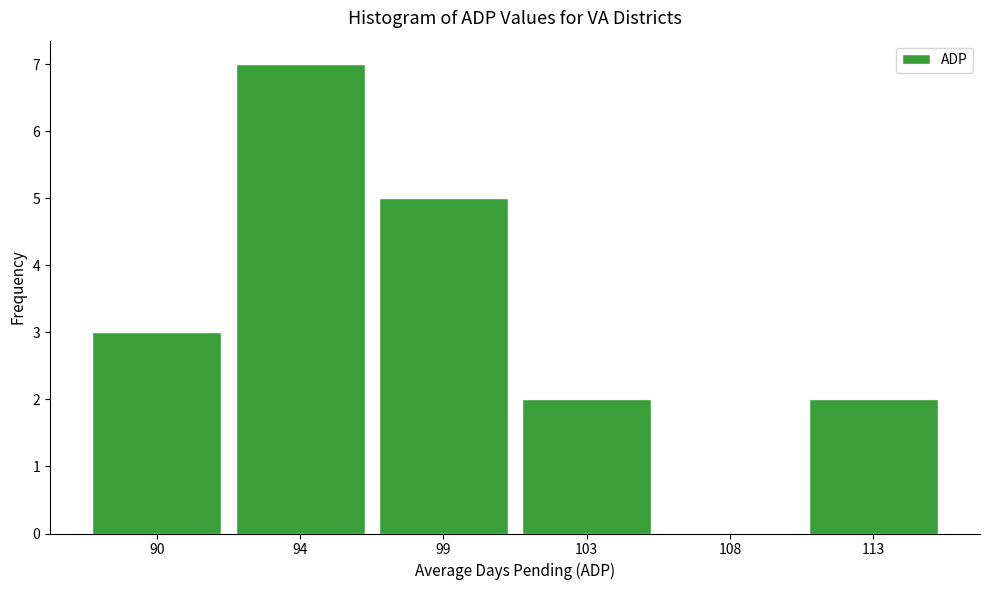

Reading right to left, list all the values displayed in this chart.

113=2	108=0	103=2	99=5	94=7	90=3